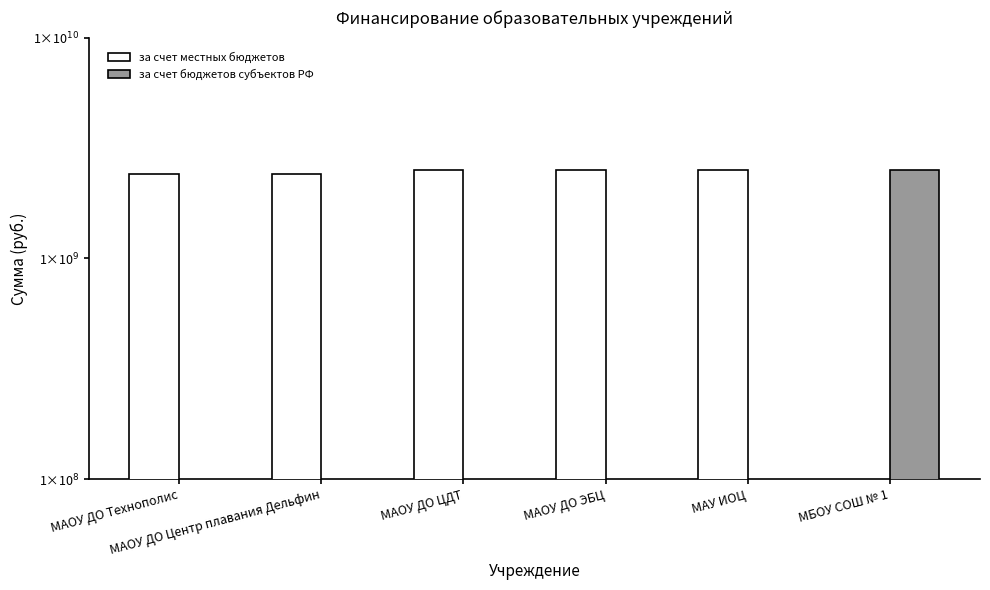

At which label does за счет бюджетов субъектов РФ reach its peak?

МБОУ СОШ № 1